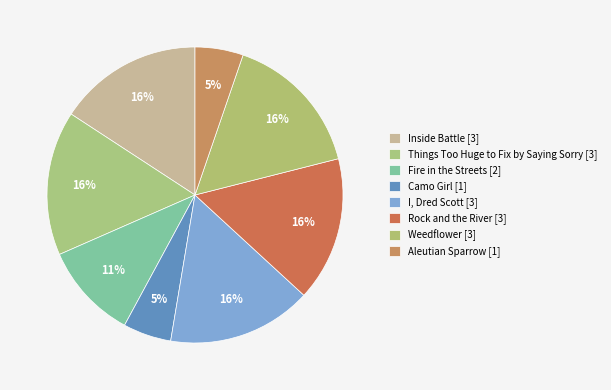

How many slices are in this pie chart?

8